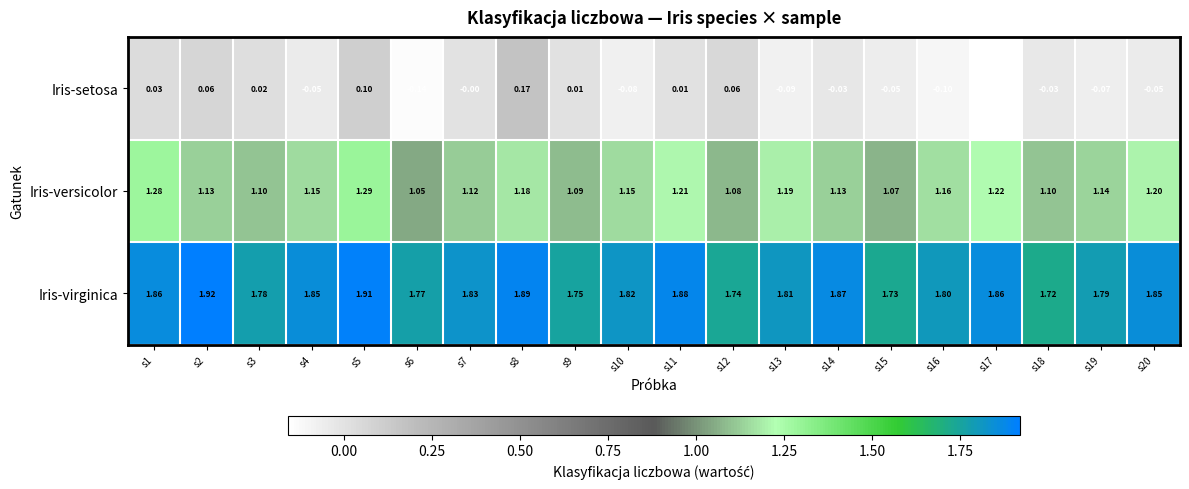

Which series has the largest total across all categories?

Iris-virginica